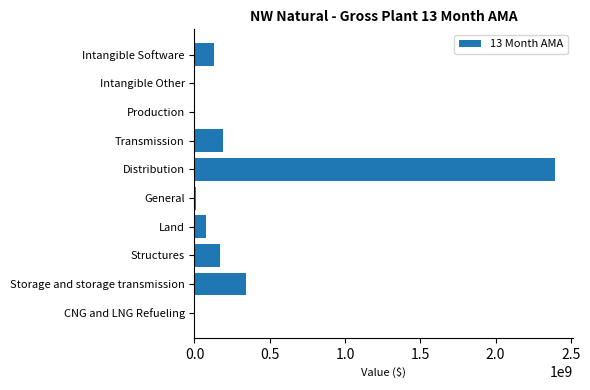

What is the sum of the values at Land and Intangible Software?

207809326.1